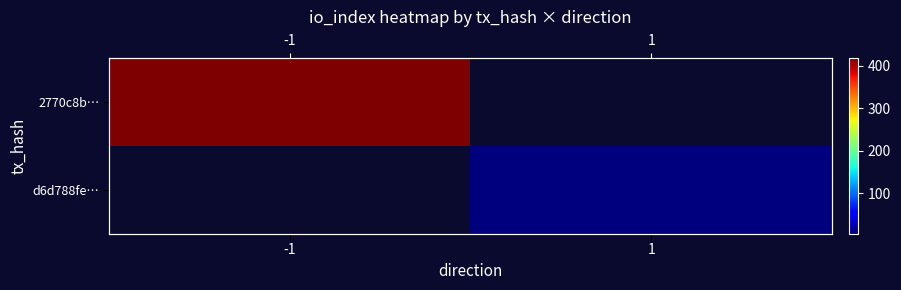

Rank the series at -1 from lowest to highest value.

2770c8b…, d6d788fe…